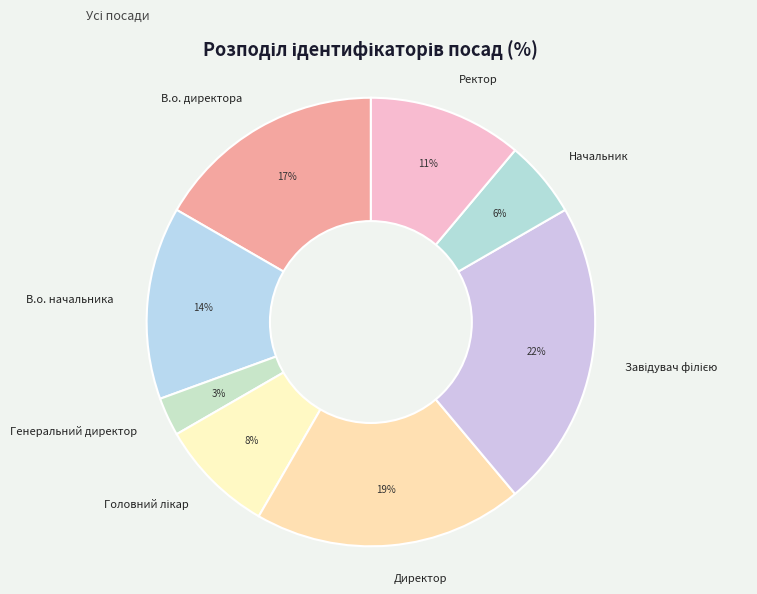

To the nearest percent, what is the difference between the largest and smallest slice percentages?

19%